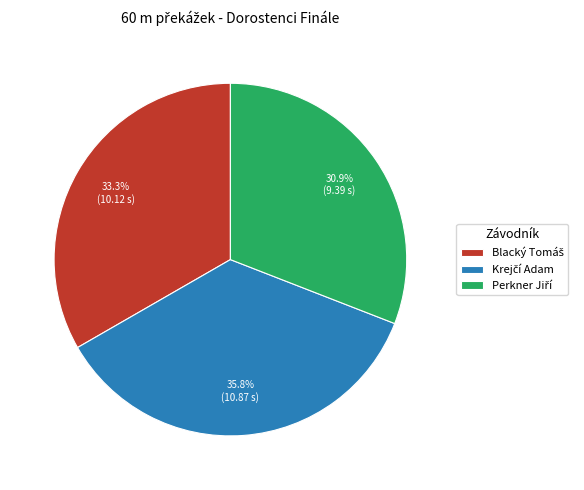

Is there any slice that represents more than half of the pie?

No